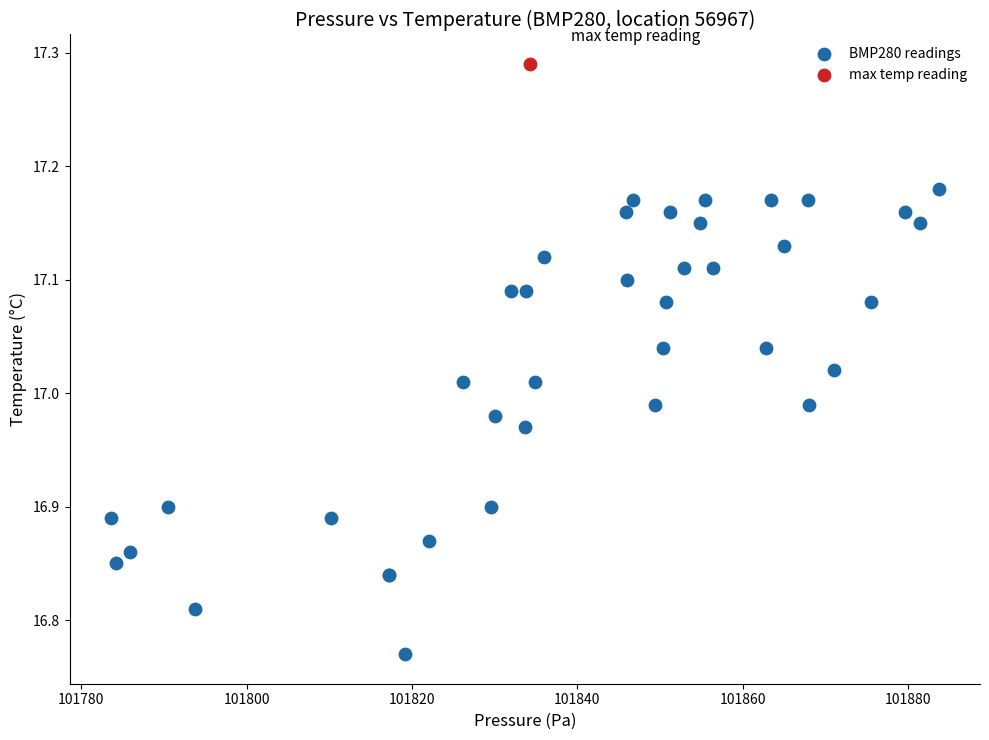

What are all the series names shown in the legend?

BMP280 readings, max temp reading